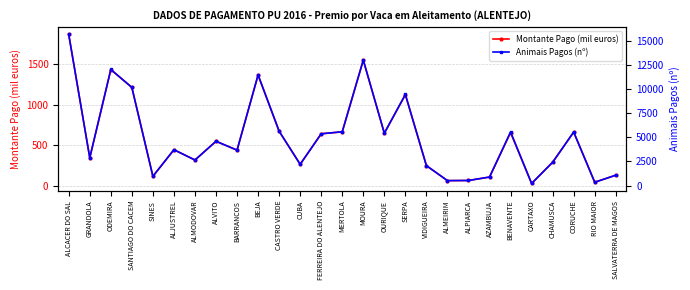

Rank the series by their maximum value, from highest to lowest.

Animais Pagos (nº), Montante Pago (mil euros)